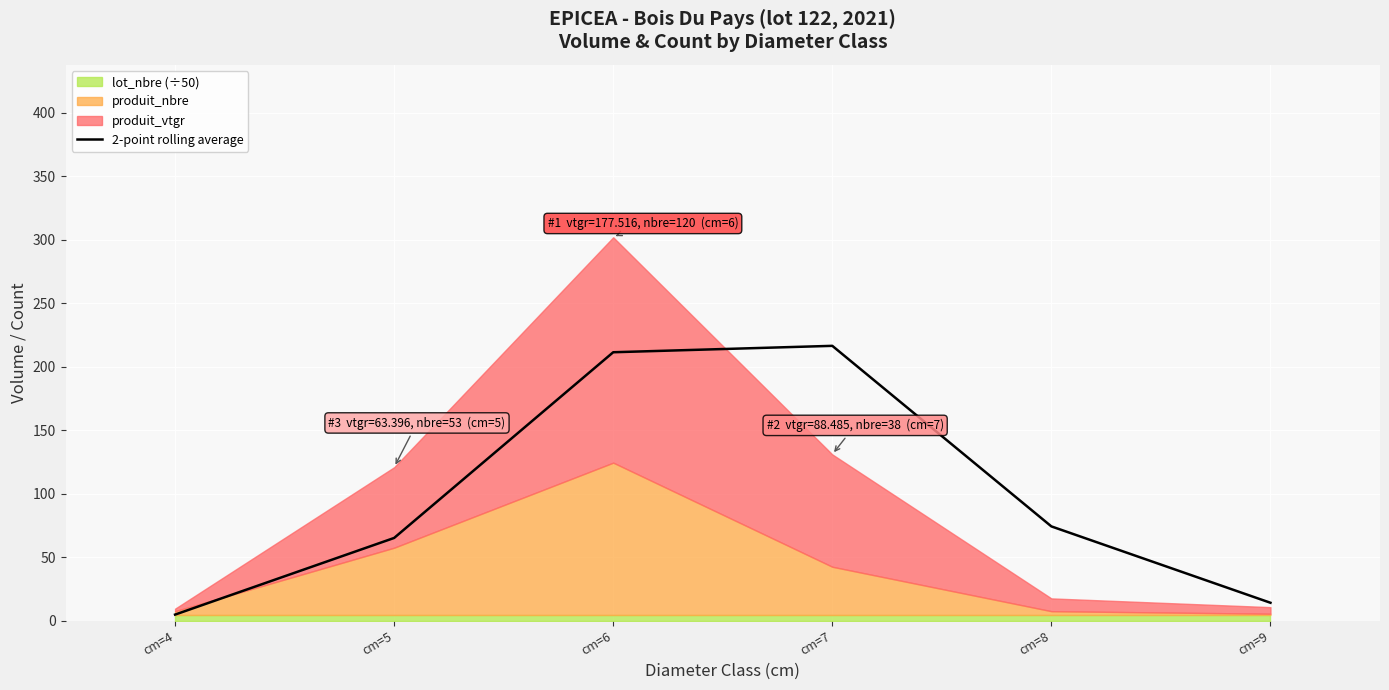

True or false: the data has more than 0 interior local peaks.

True